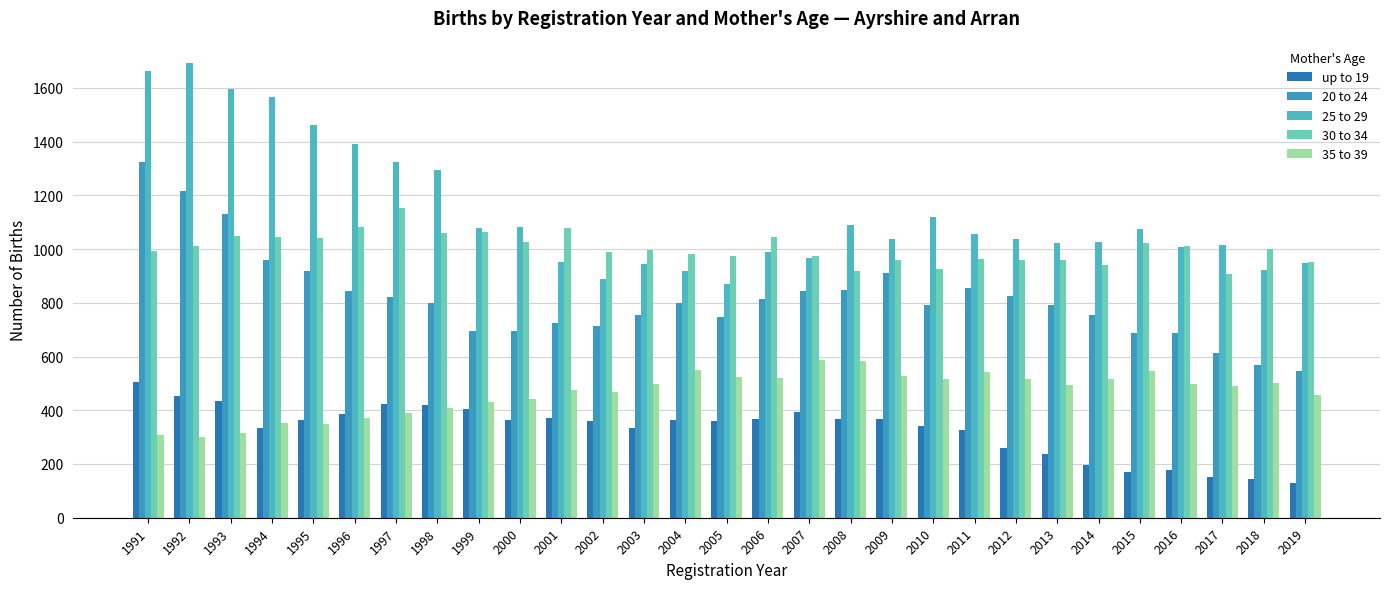

Which series changed the most between 2007 and 2018?

20 to 24